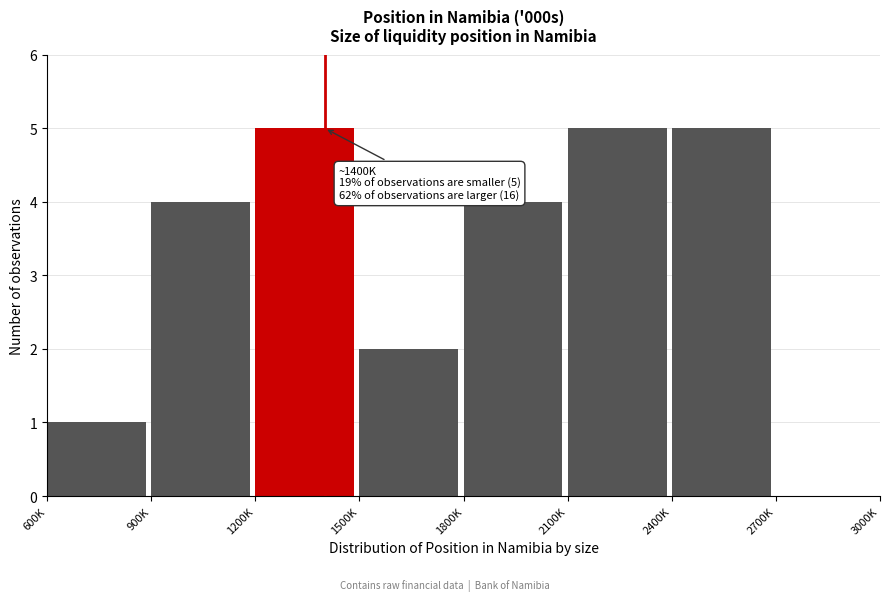

Reading left to right, extract all data points from this chart.

600K=1	900K=4	1200K=5	1500K=2	1800K=4	2100K=5	2400K=5	2700K=0